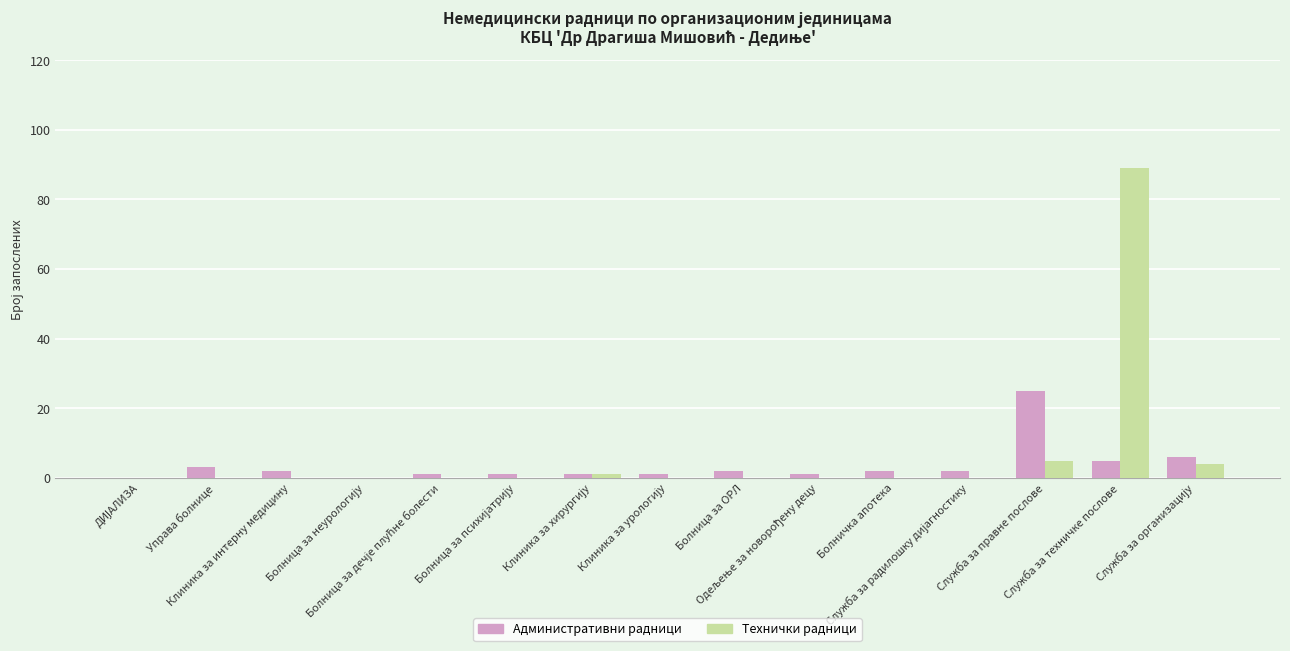

What is the sum of all Административни радници values?

52